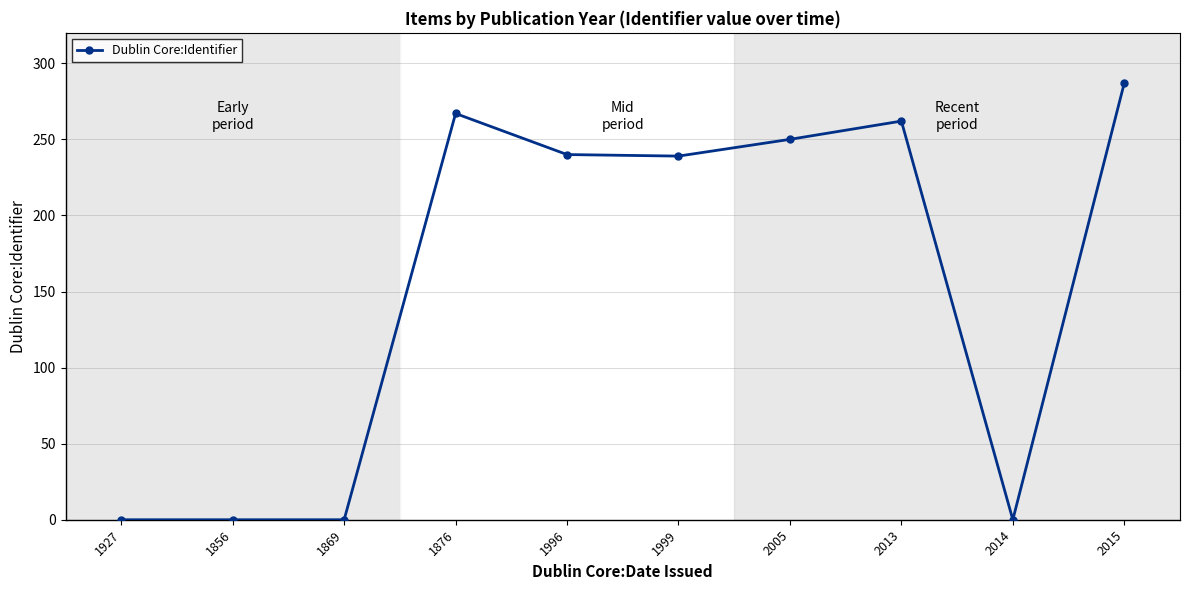

What position from the left is 2005?

7